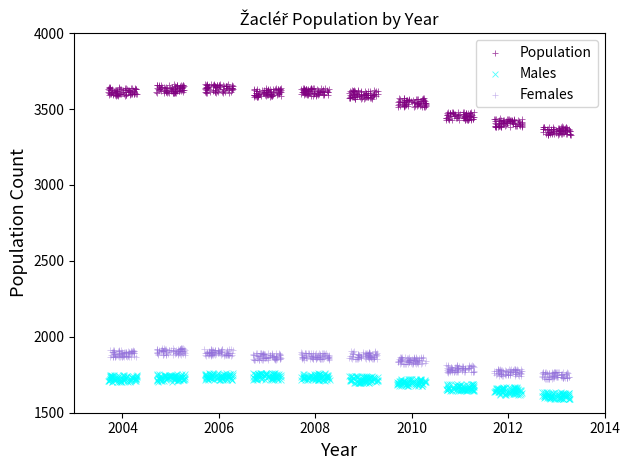

Which series has the widest spread of Y values?

Population